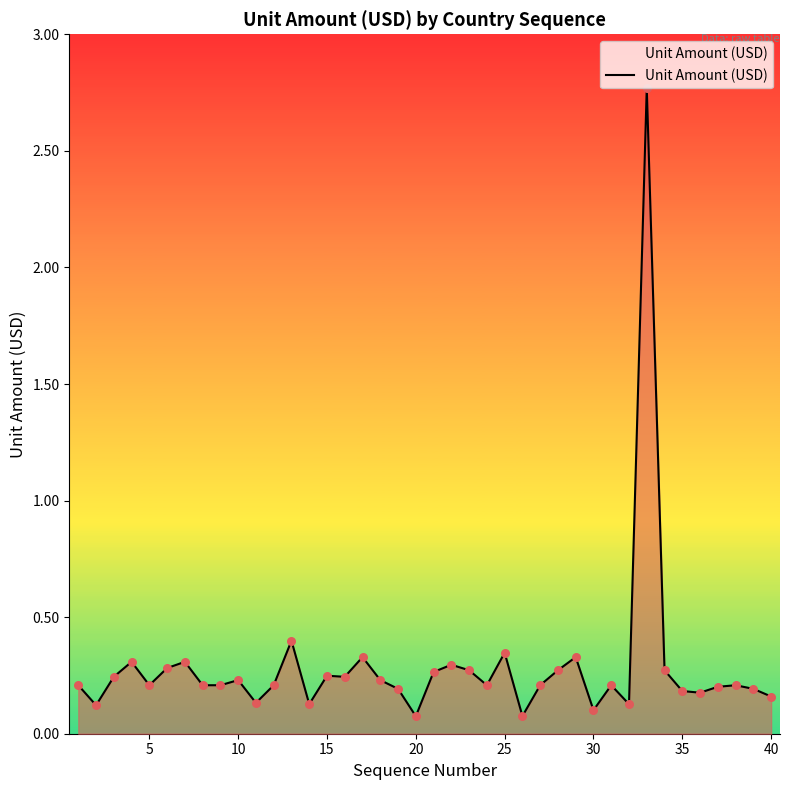

What is the difference between the maximum and minimum values?

2.7